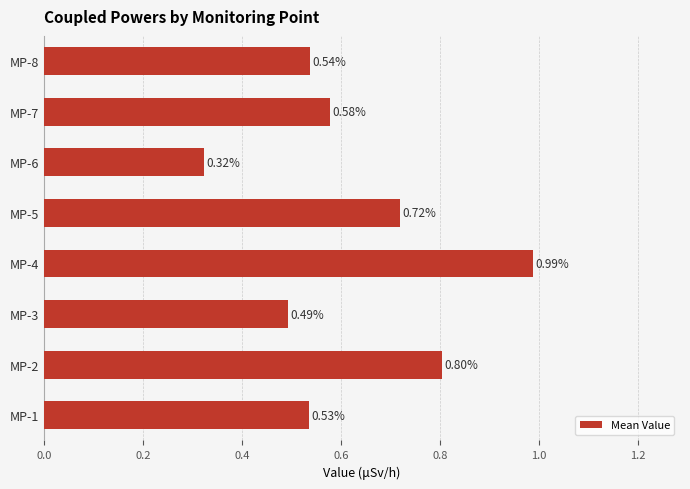

Are the bars grouped side by side (vs. stacked)?

No